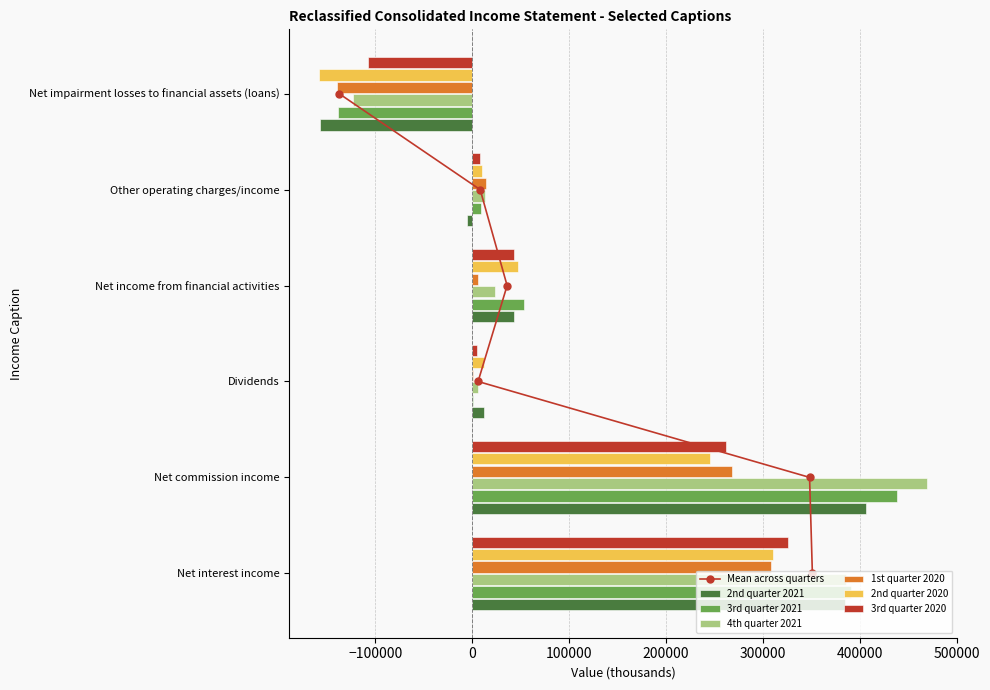

What is the spread (max minus min) of values at Net interest income?

83126